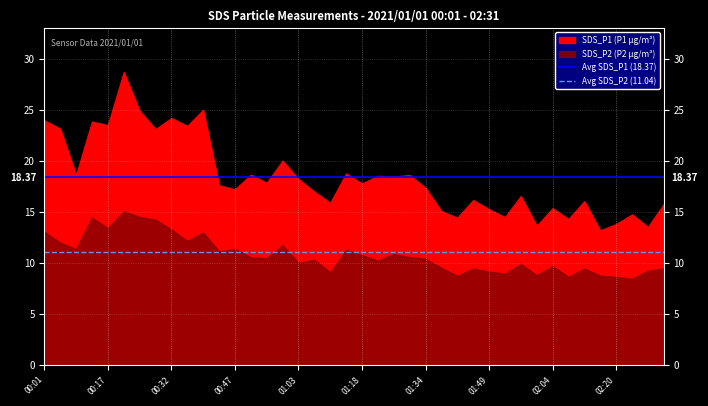

What is the value of the Avg SDS_P1 (18.37) point at the 2nd from the left?

18.4